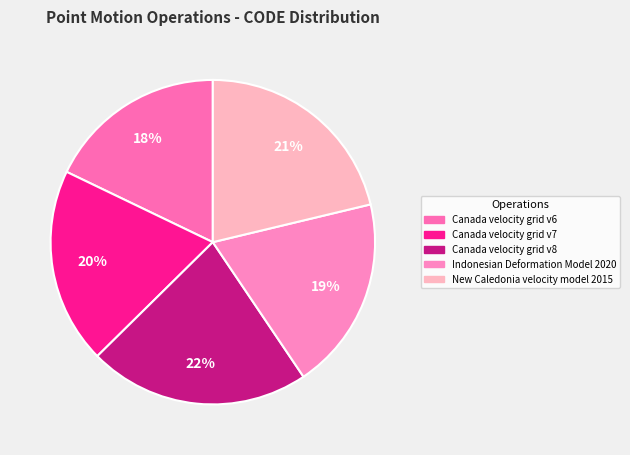

The Canada velocity grid v6 slice represents 18% of the pie. True or false?

True